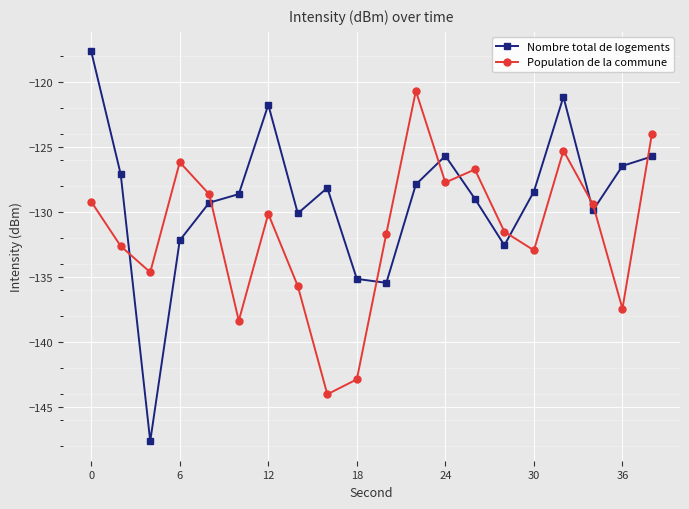

What is the value of the Population de la commune point at the 13th from the left?

-127.7